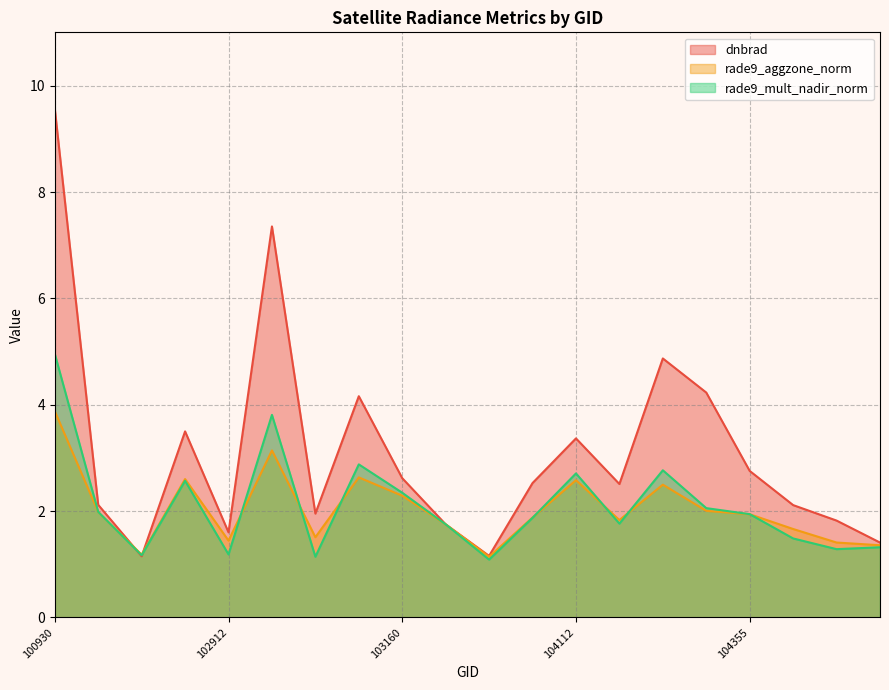

List the labels in order of rade9_mult_nadir_norm value, smallest first.

103397, 103032, 102671, 102912, 107843, 108015, 107659, 103279, 104229, 103761, 104355, 102551, 104346, 103160, 102792, 104112, 104236, 103040, 102920, 100930